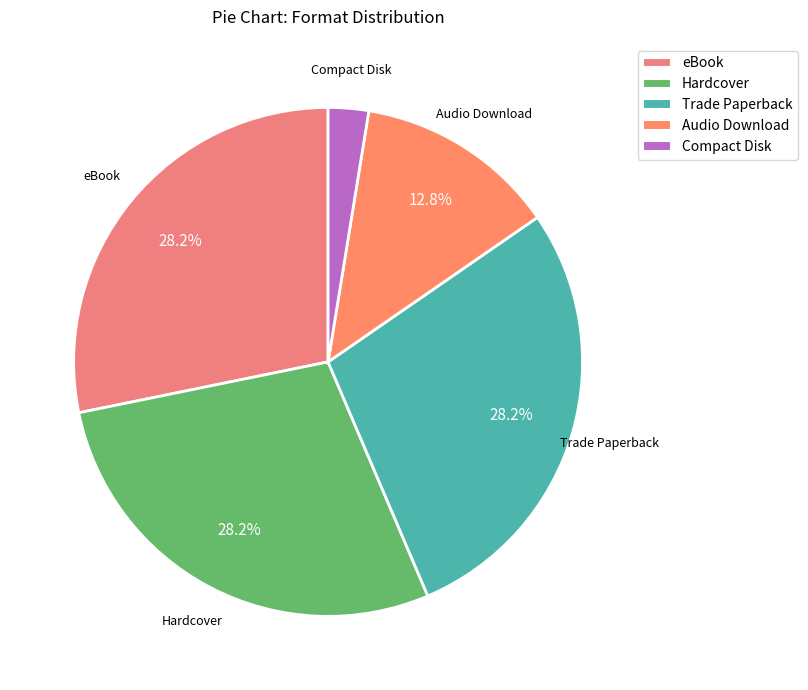

Approximately how many times larger is the value at Audio Download compared to Hardcover?

0.5